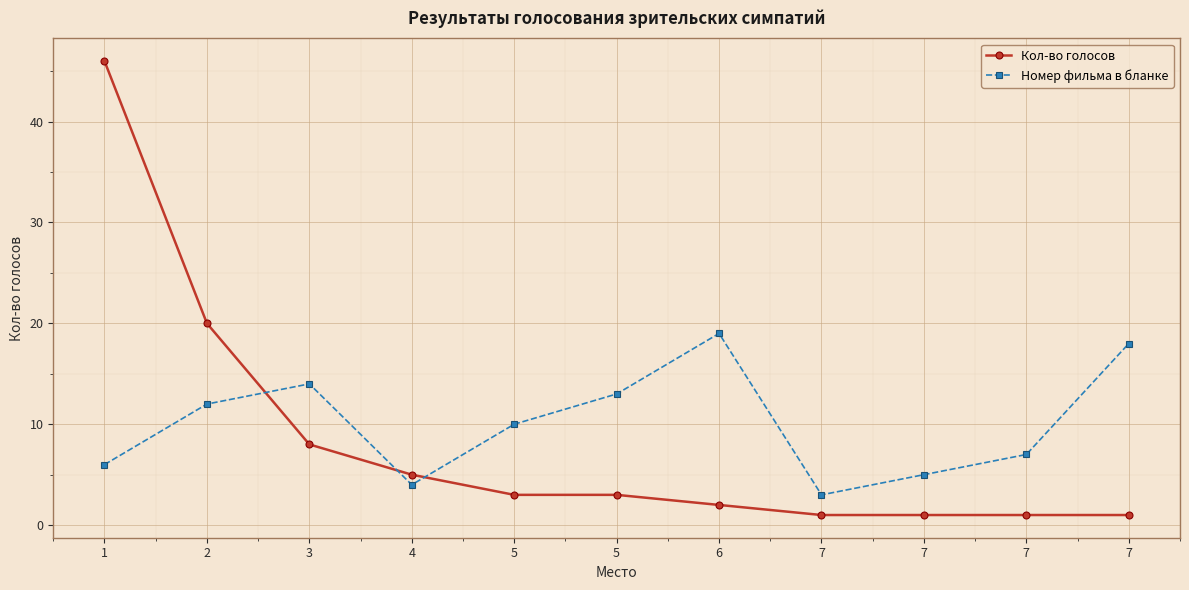

How many lines are shown in the chart?

2